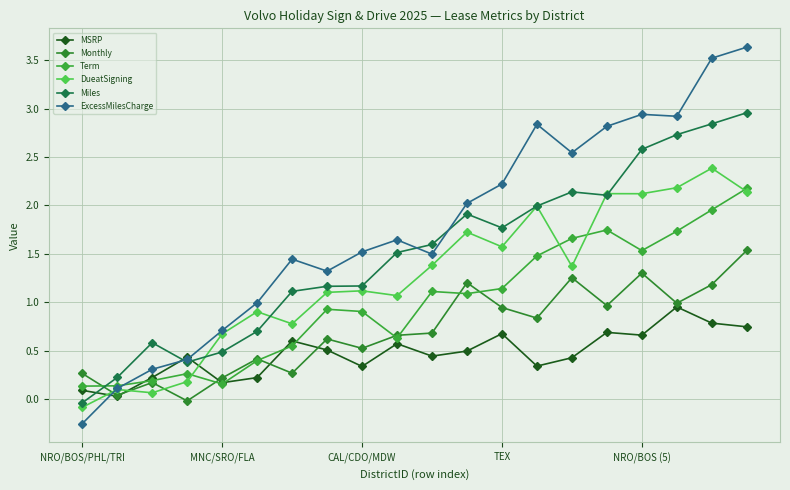

Is this an area chart (filled region under the line)?

No